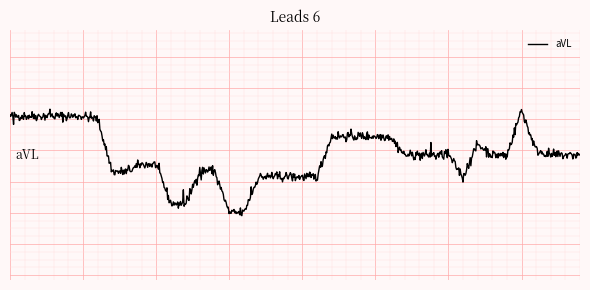

Does the chart display data point markers on the line(s)?

No